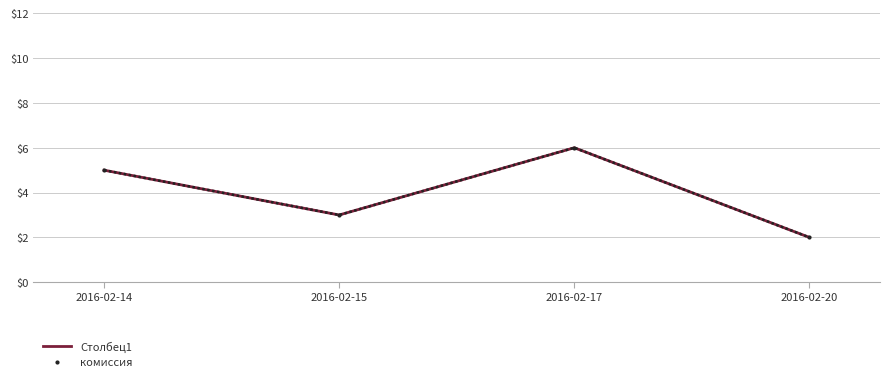

How many interior local peaks does the комиссия series have?

1